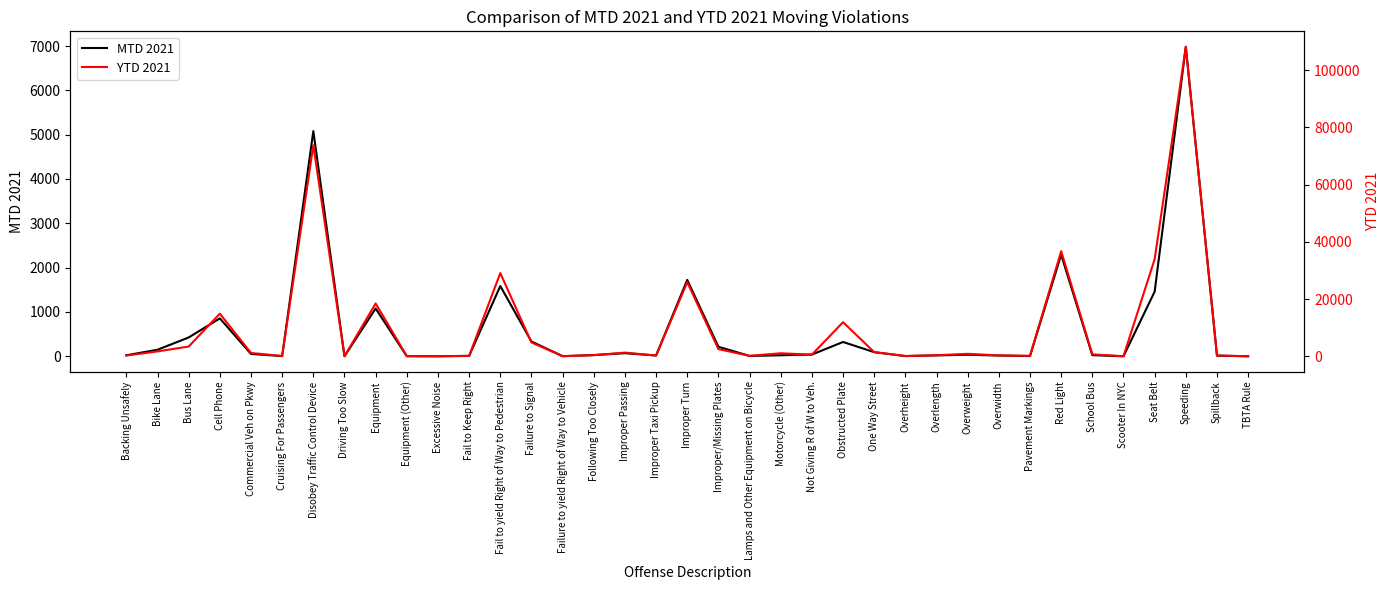

Reading left to right, what are all the values shown in this chart?

MTD 2021: Backing Unsafely=22	Bike Lane=147	Bus Lane=424	Cell Phone=855	Commercial Veh on Pkwy=52	Cruising For Passengers=3	Disobey Traffic Control Device=5080	Driving Too Slow=0	Equipment=1078	Equipment (Other)=1	Excessive Noise=0	Fail to Keep Right=9	Fail to yield Right of Way to Pedestrian=1584	Failure to Signal=332	Failure to yield Right of Way to Vehicle=2	Following Too Closely=27	Improper Passing=69	Improper Taxi Pickup=17	Improper Turn=1723	Improper/Missing Plates=214	Lamps and Other Equipment on Bicycle=7	Motorcycle (Other)=22	Not Giving R of W to Veh.=38	Obstructed Plate=322	One Way Street=92	Overheight=4	Overlength=19	Overweight=33	Overwidth=16	Pavement Markings=5	Red Light=2292	School Bus=24	Scooter In NYC=0	Seat Belt=1458	Speeding=6982	Spillback=13	TBTA Rule=0
YTD 2021: Backing Unsafely=250	Bike Lane=1699	Bus Lane=3395	Cell Phone=14895	Commercial Veh on Pkwy=1143	Cruising For Passengers=101	Disobey Traffic Control Device=73811	Driving Too Slow=15	Equipment=18459	Equipment (Other)=37	Excessive Noise=14	Fail to Keep Right=110	Fail to yield Right of Way to Pedestrian=29091	Failure to Signal=4819	Failure to yield Right of Way to Vehicle=30	Following Too Closely=368	Improper Passing=1275	Improper Taxi Pickup=242	Improper Turn=25895	Improper/Missing Plates=2492	Lamps and Other Equipment on Bicycle=145	Motorcycle (Other)=1042	Not Giving R of W to Veh.=550	Obstructed Plate=11914	One Way Street=1442	Overheight=80	Overlength=360	Overweight=854	Overwidth=290	Pavement Markings=147	Red Light=36749	School Bus=668	Scooter In NYC=1	Seat Belt=33938	Speeding=108207	Spillback=271	TBTA Rule=1